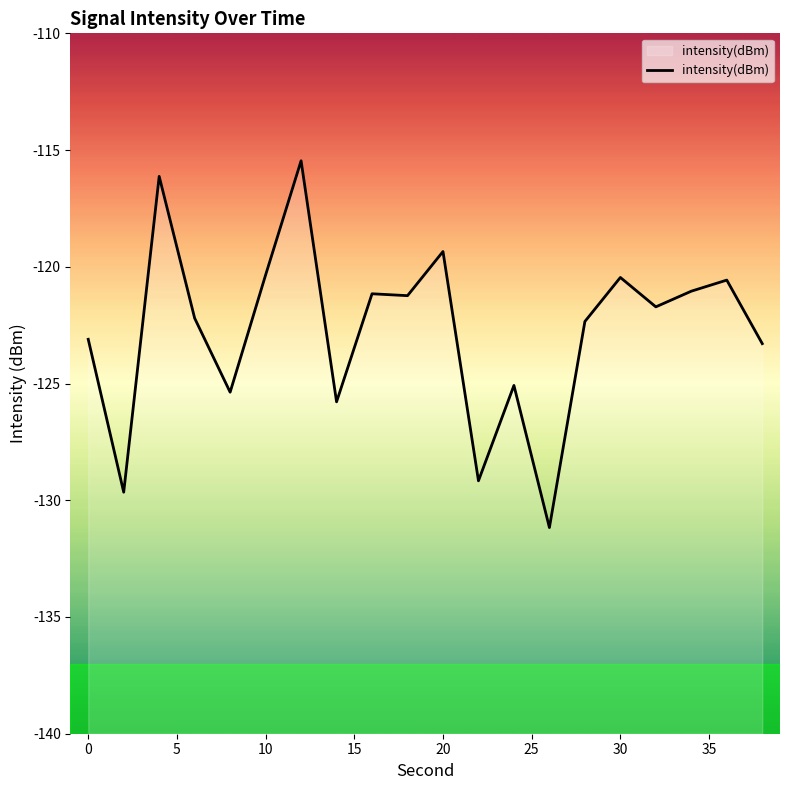

What is the minimum value shown in the chart?

-131.2